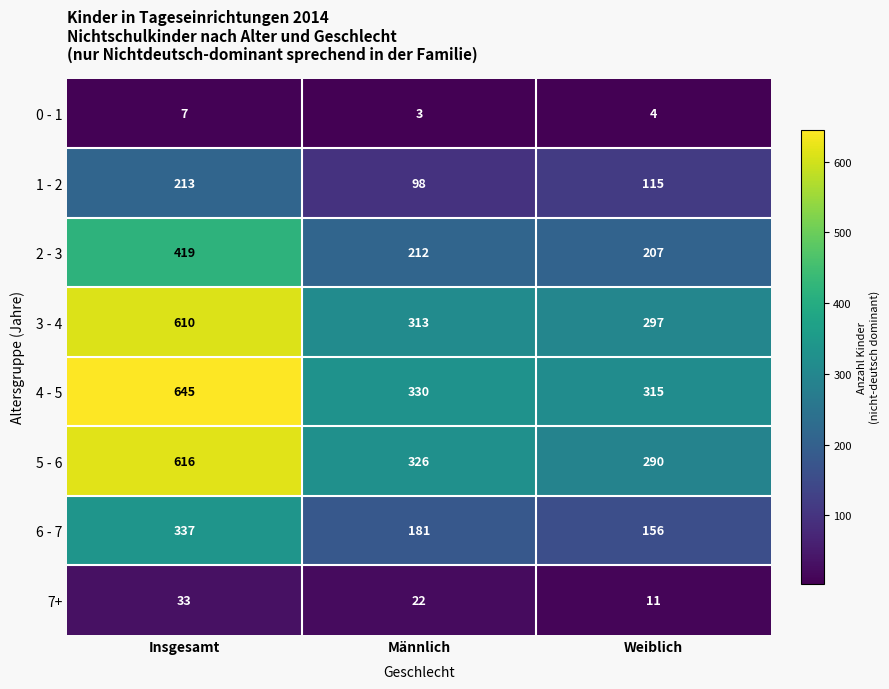

Reading right to left, what are all the values shown in this chart?

0 - 1: Weiblich=4	Männlich=3	Insgesamt=7
1 - 2: Weiblich=115	Männlich=98	Insgesamt=213
2 - 3: Weiblich=207	Männlich=212	Insgesamt=419
3 - 4: Weiblich=297	Männlich=313	Insgesamt=610
4 - 5: Weiblich=315	Männlich=330	Insgesamt=645
5 - 6: Weiblich=290	Männlich=326	Insgesamt=616
6 - 7: Weiblich=156	Männlich=181	Insgesamt=337
7+: Weiblich=11	Männlich=22	Insgesamt=33